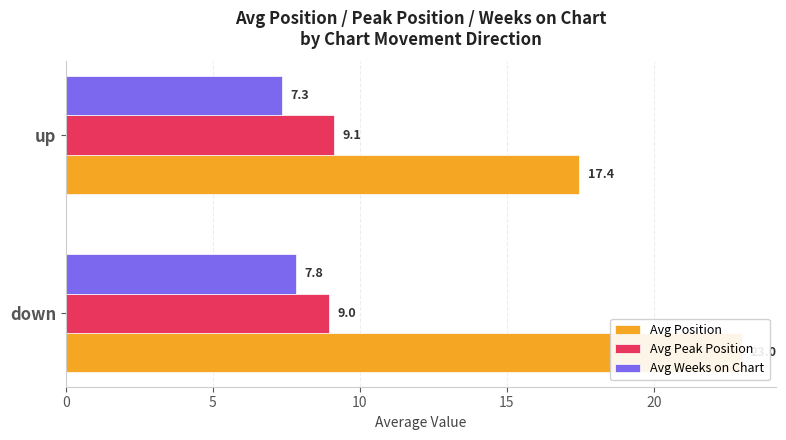

The value of Avg Weeks on Chart at down is 7.8. True or false?

True